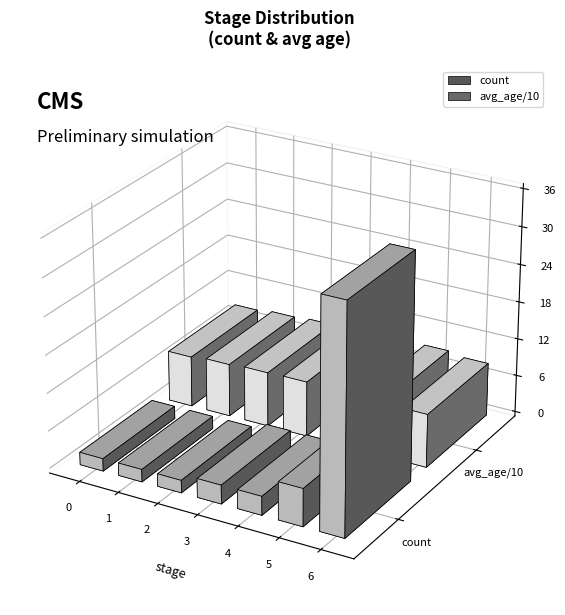

What is the highest value of the count series?

36.0